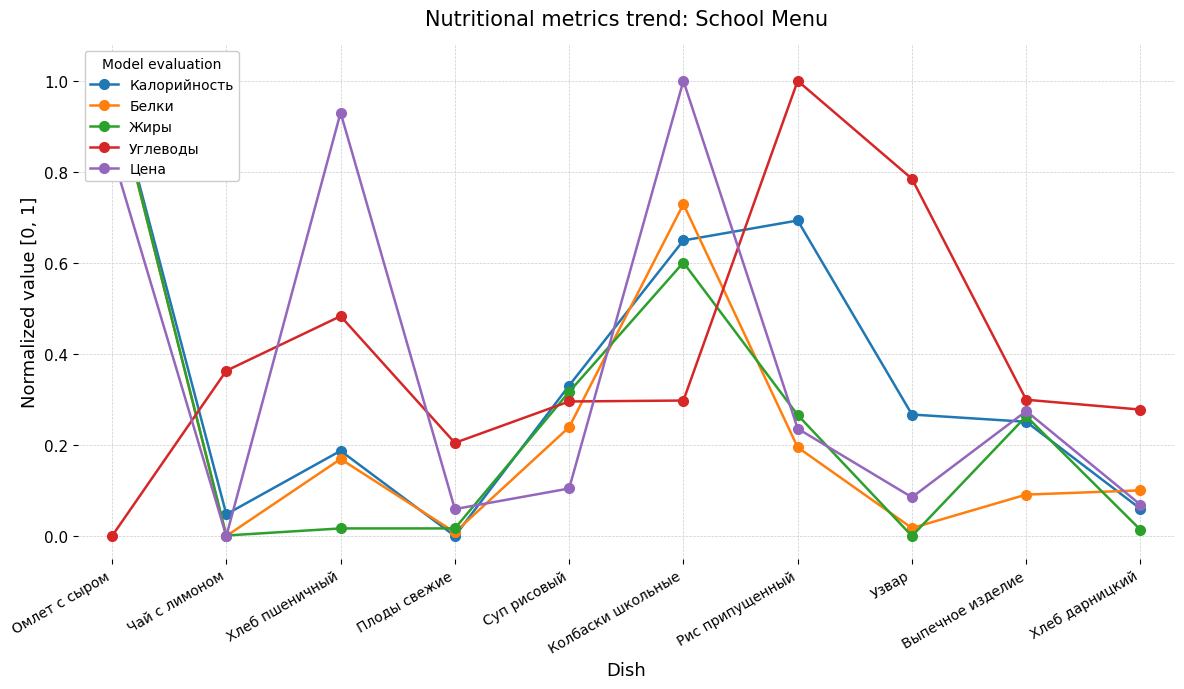

Which category has the lowest value in the Калорийность series?

Плоды свежие